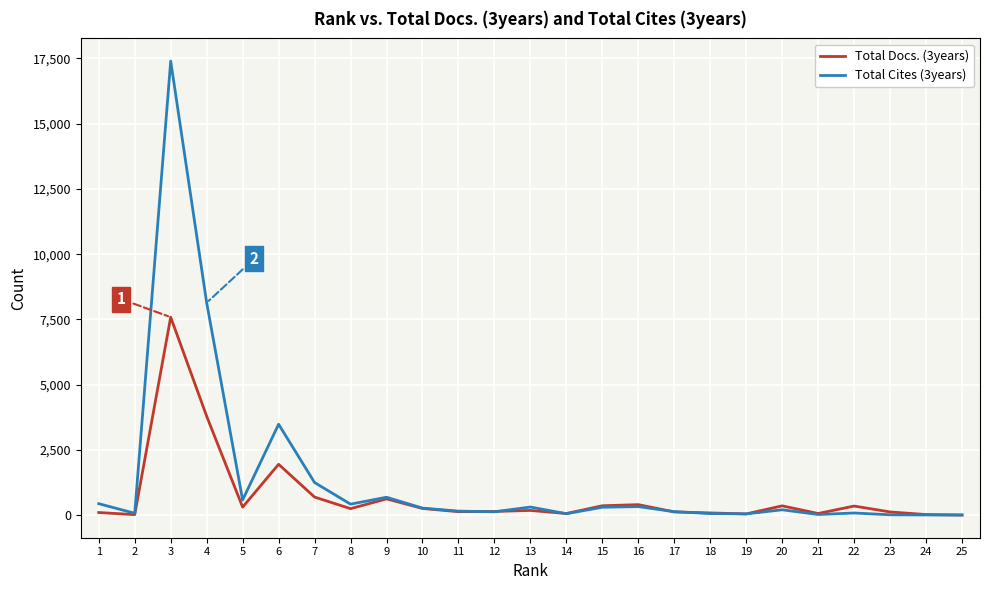

At which category is the sum across all series the highest?

3